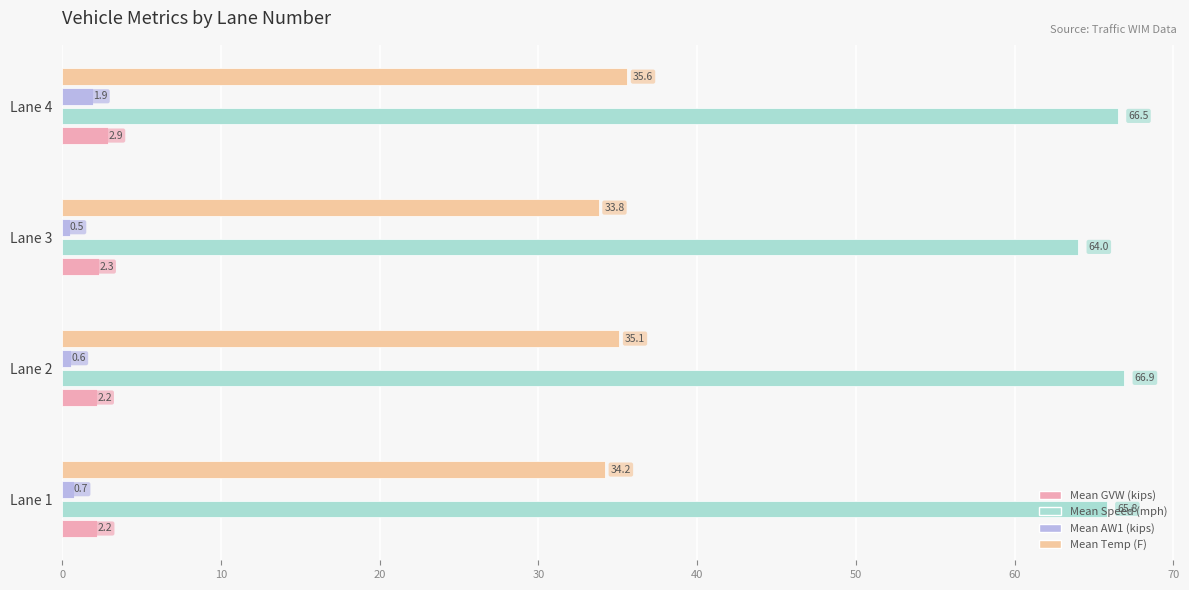

How many Mean AW1 (kips) values are between 0 and 1?

3